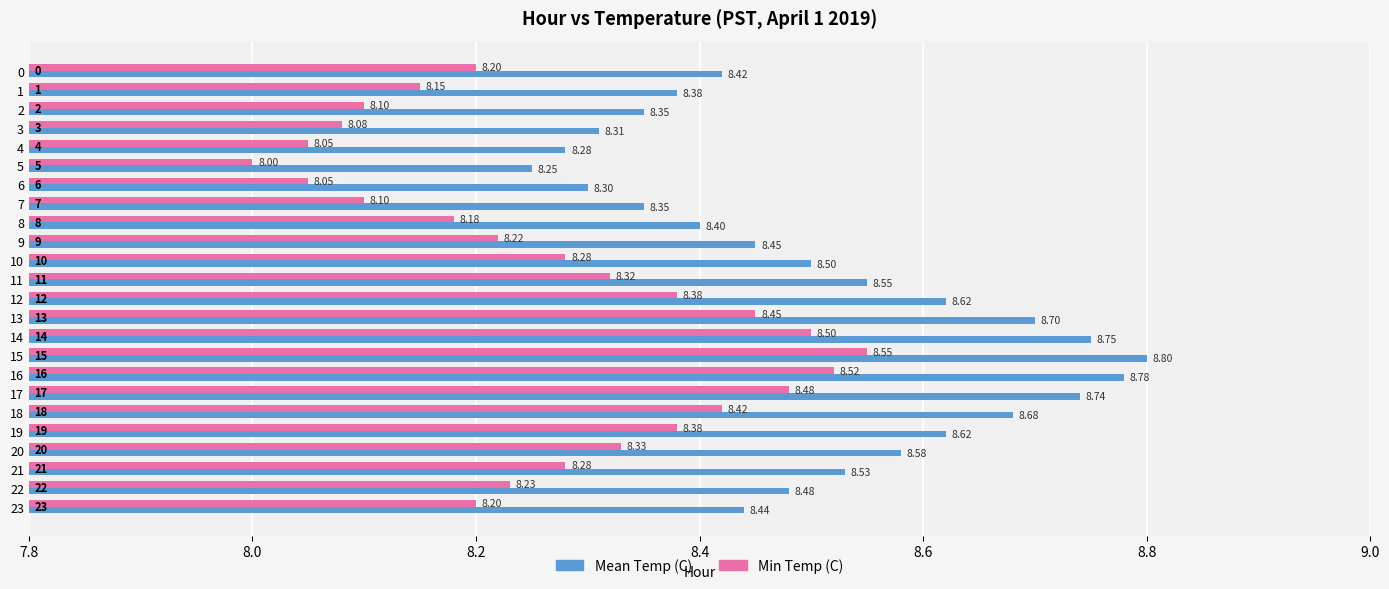

List the series in order of their peak value, lowest first.

Min Temp (C), Mean Temp (C)